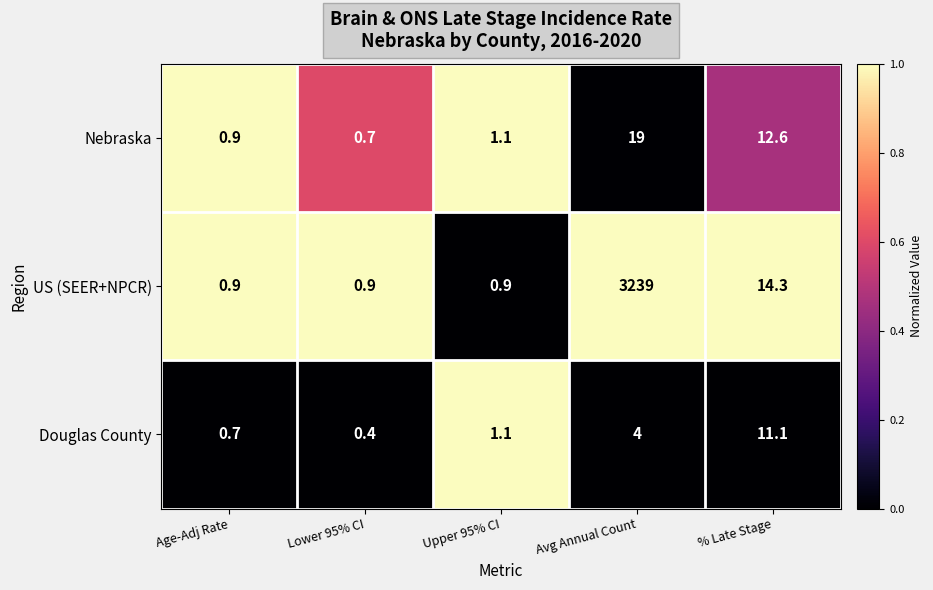

What is the difference between the highest and lowest values at Lower 95% CI?

0.5